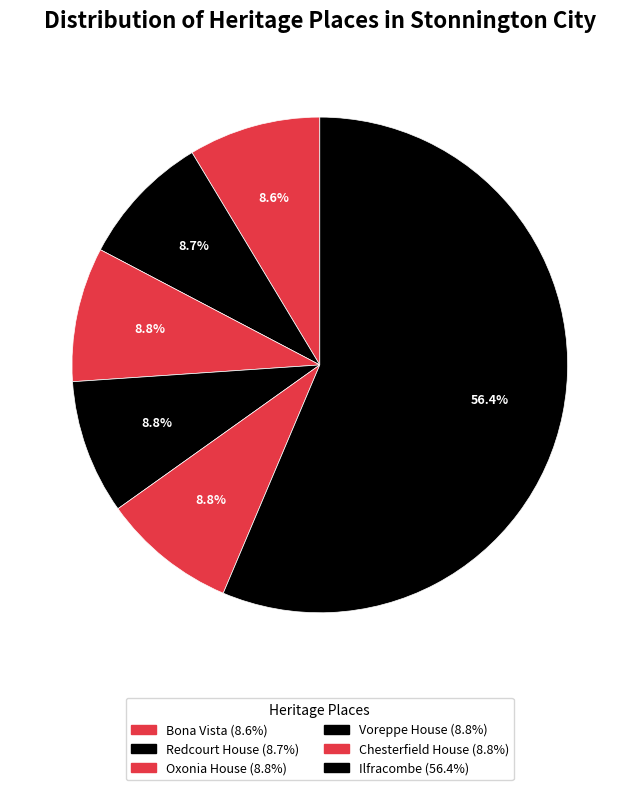

The Redcourt House slice represents 9% of the pie. True or false?

True